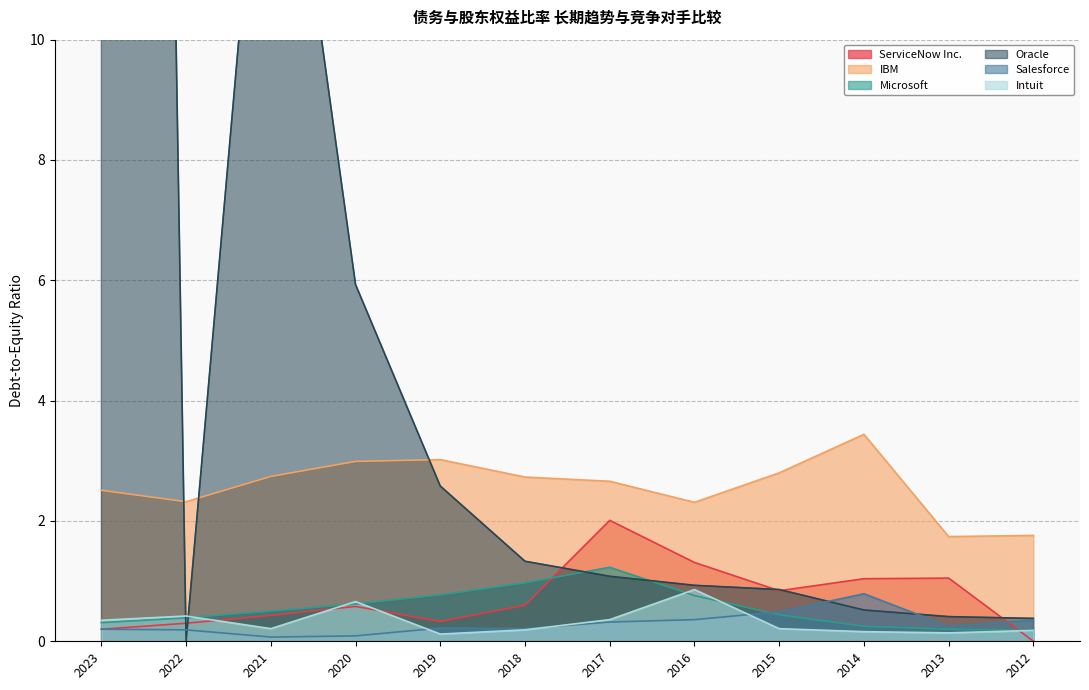

At which category does IBM reach its first local valley?

2022